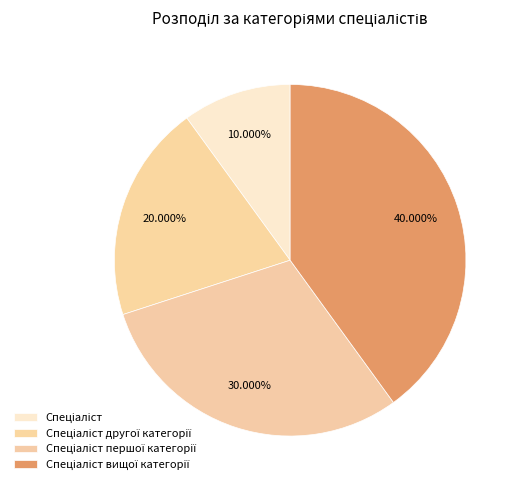

How many slices are in this pie chart?

4